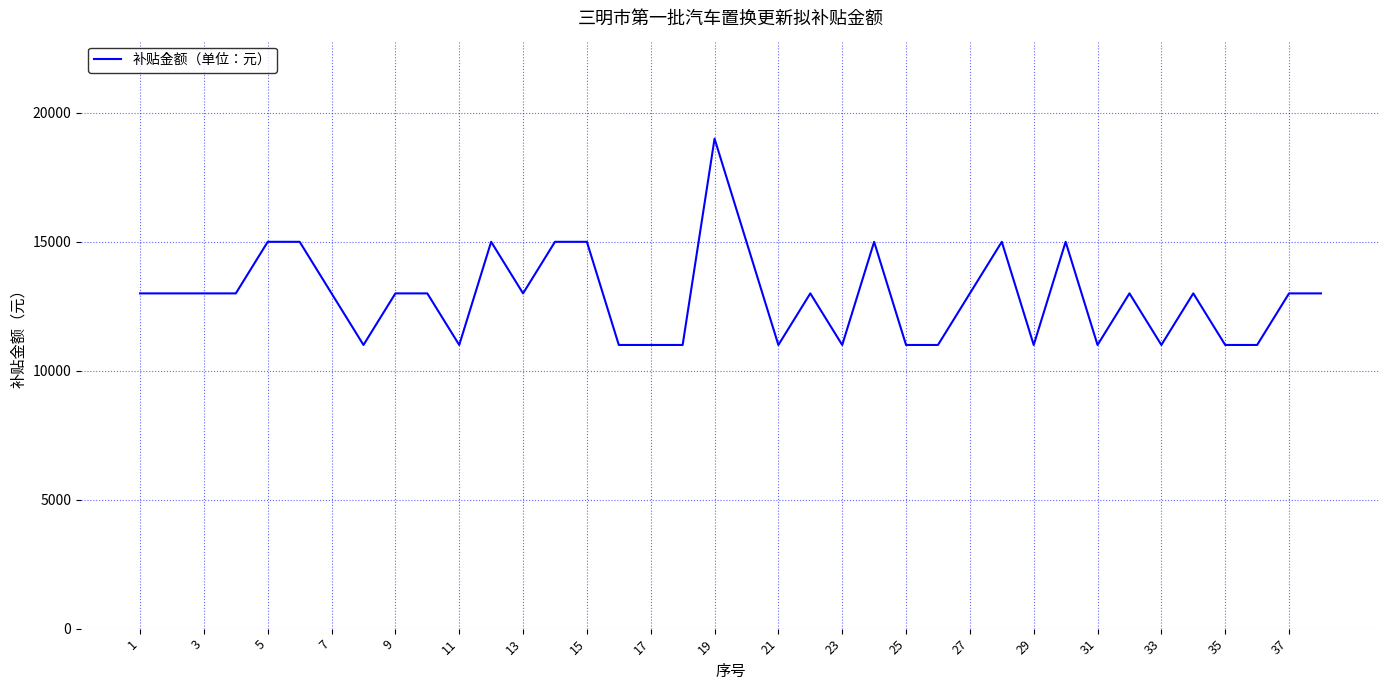

What is the smallest value displayed?

11000